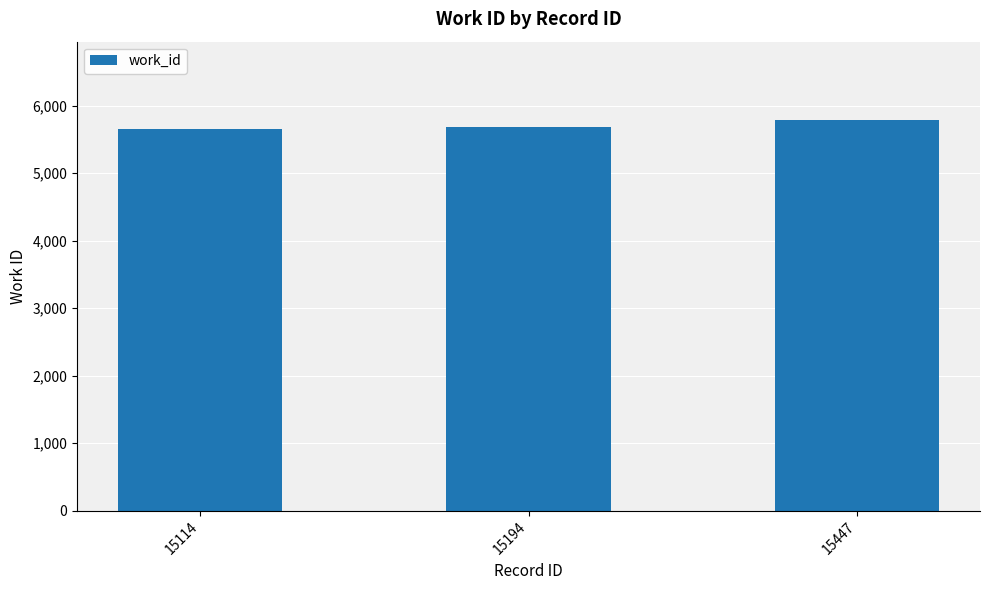

Are the bars horizontal?

No